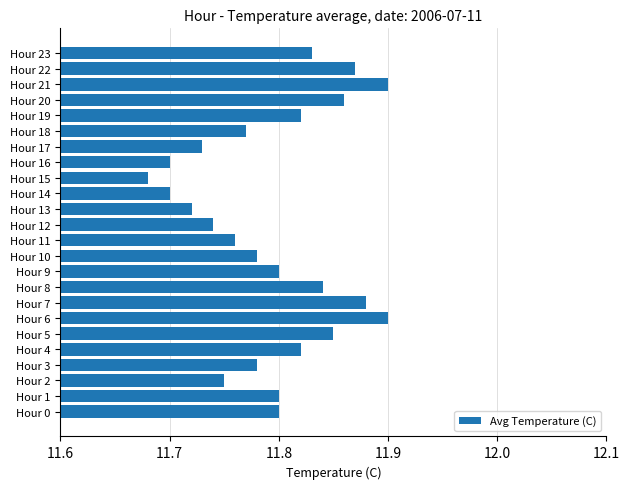

Which category has the lowest value across all series?

Hour 15